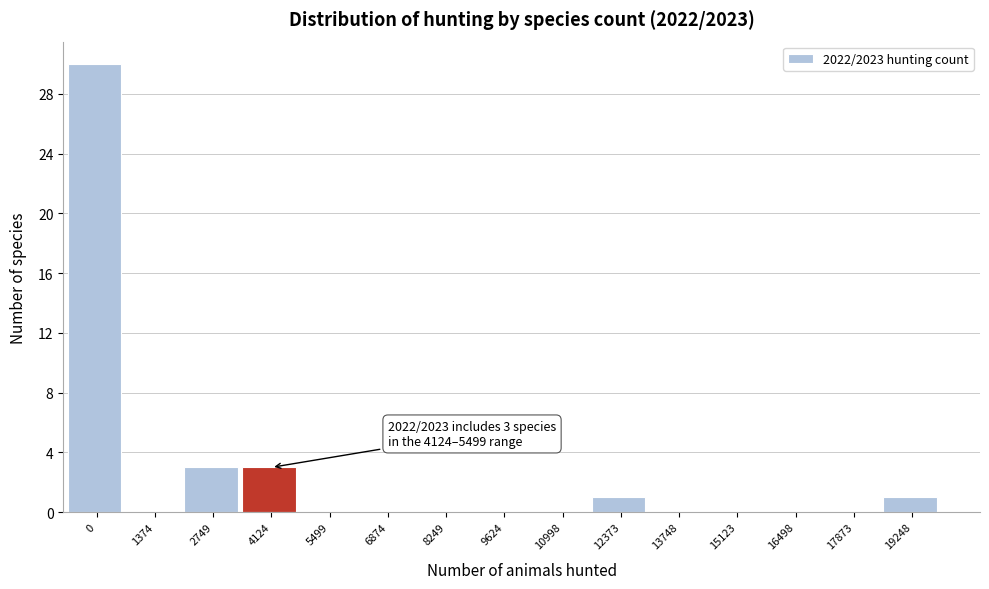

Reading left to right, extract all data points from this chart.

0=30	1374=0	2749=3	4124=3	5499=0	6874=0	8249=0	9624=0	10998=0	12373=1	13748=0	15123=0	16498=0	17873=0	19248=1